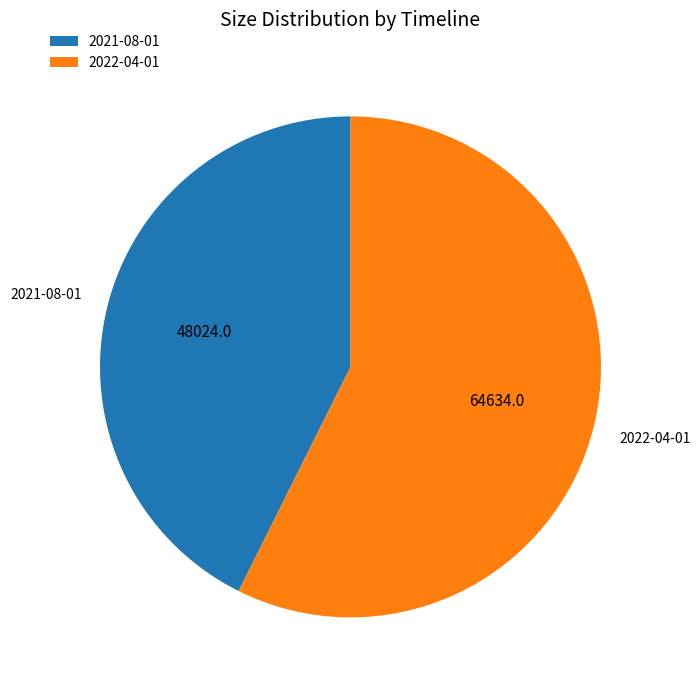

True or false: 2022-04-01 accounts for 47% of the total.

False